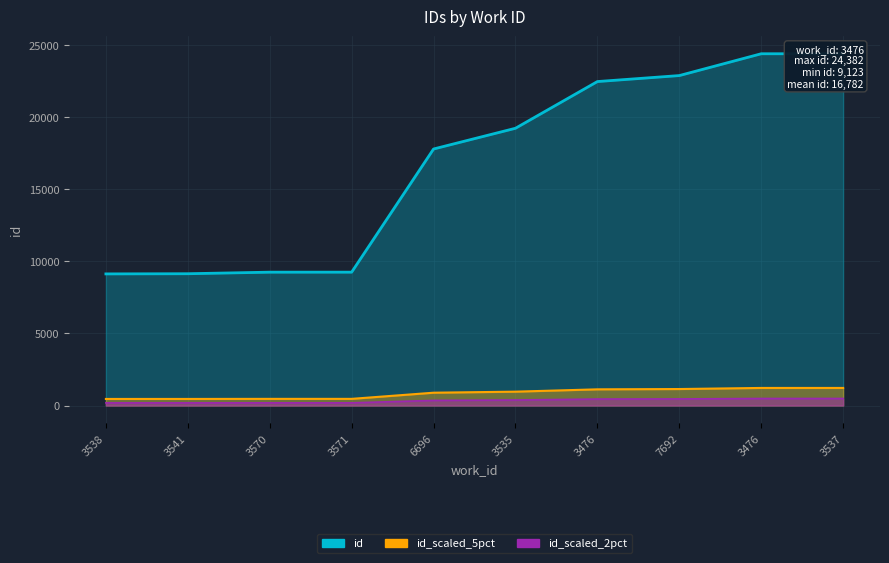

What is the total value across all series at 7692?

24469.8